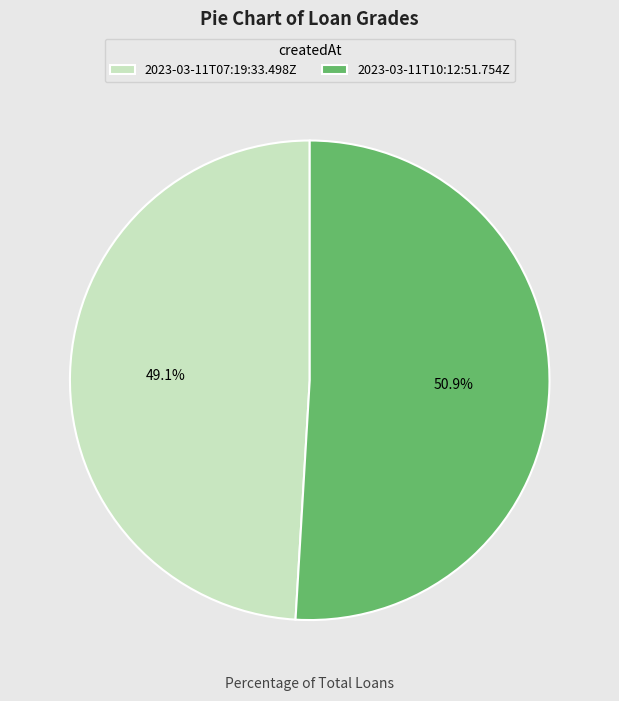

Is 2023-03-11T10:12:51.754Z the majority of the pie?

Yes